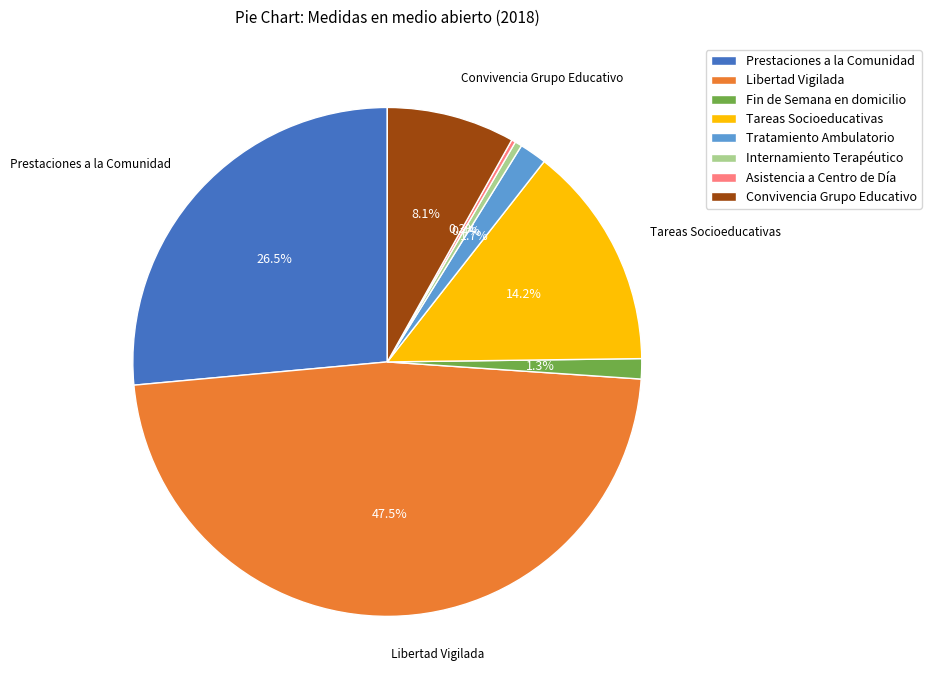

Is it true that Fin de Semana en domicilio is 1% of the pie?

True